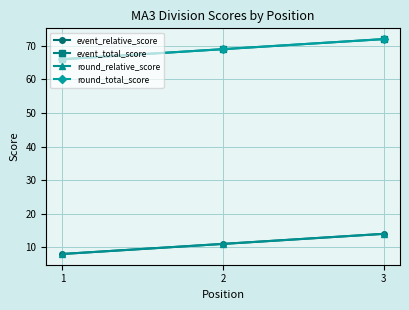

Is it true that event_relative_score equals 3 at 1?

False